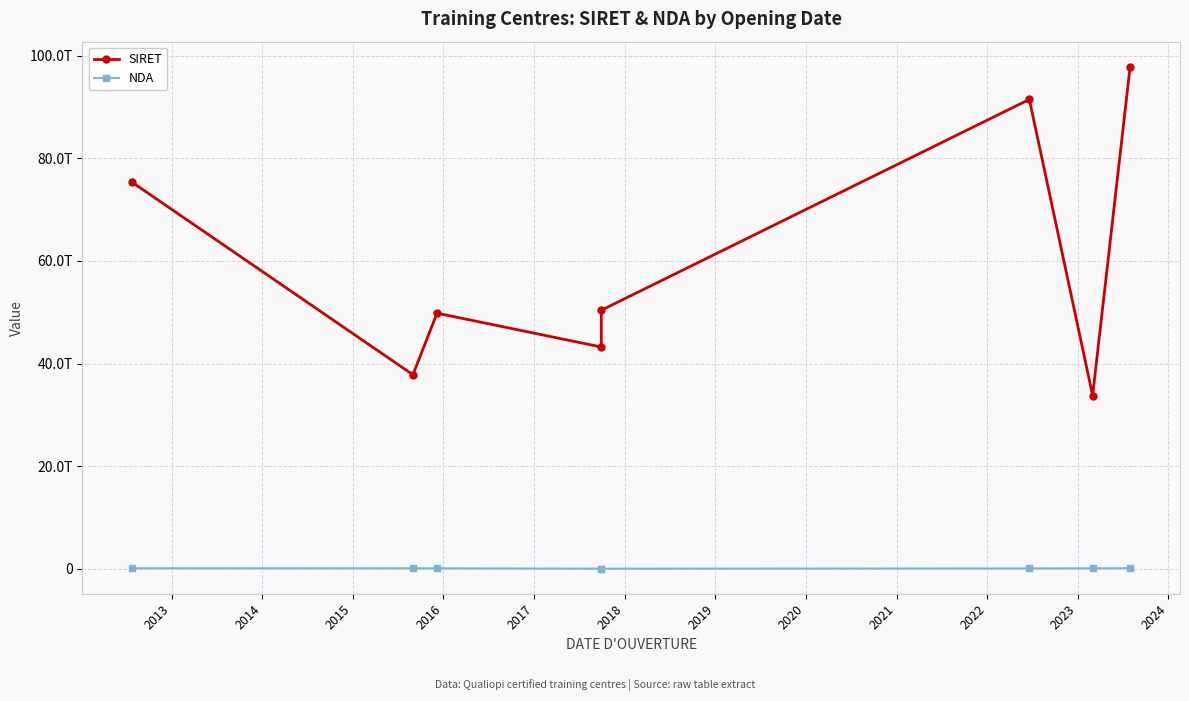

How many values in the SIRET series exceed 50388652500024?

3